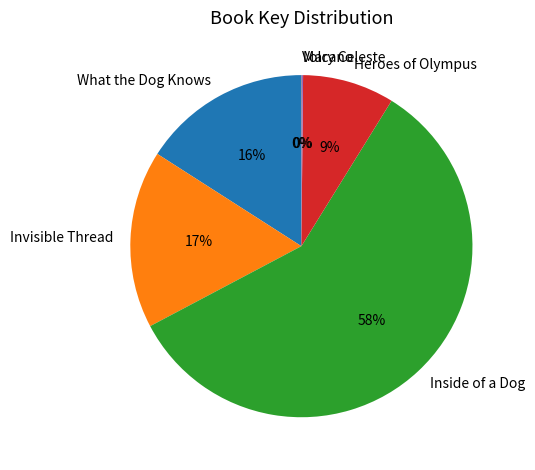

Is it true that Heroes of Olympus is 9% of the pie?

True